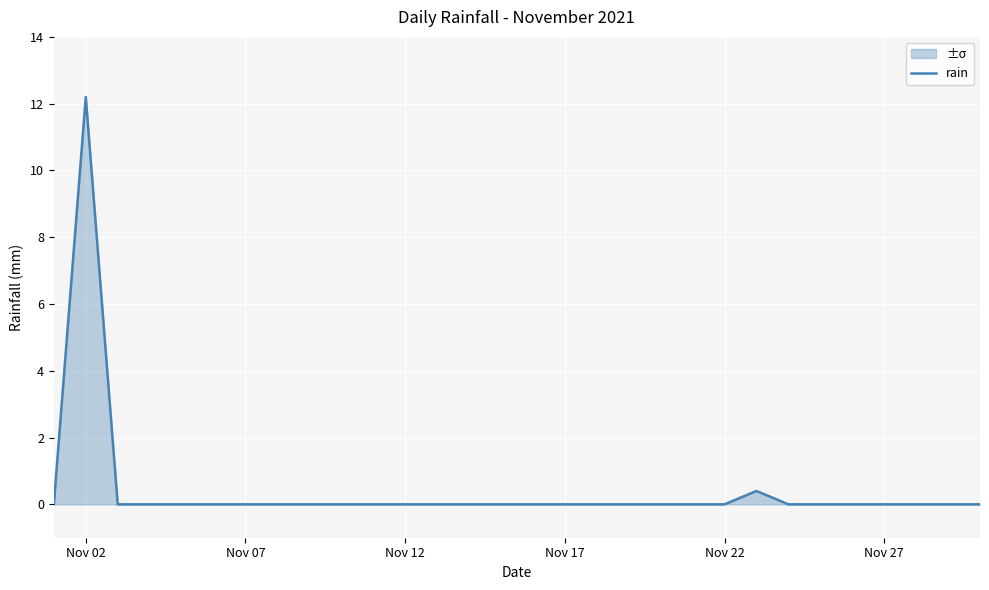

At which category does the chart reach its peak across all series?

Nov 02